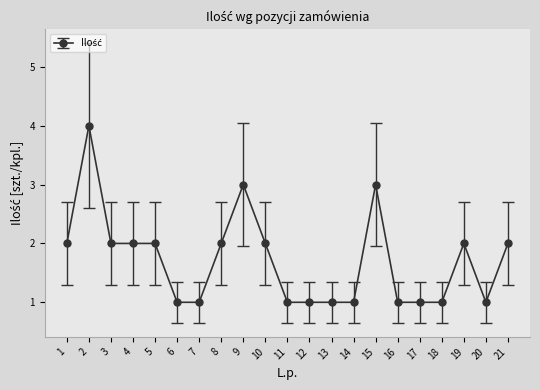

What is the sum of all values?

36